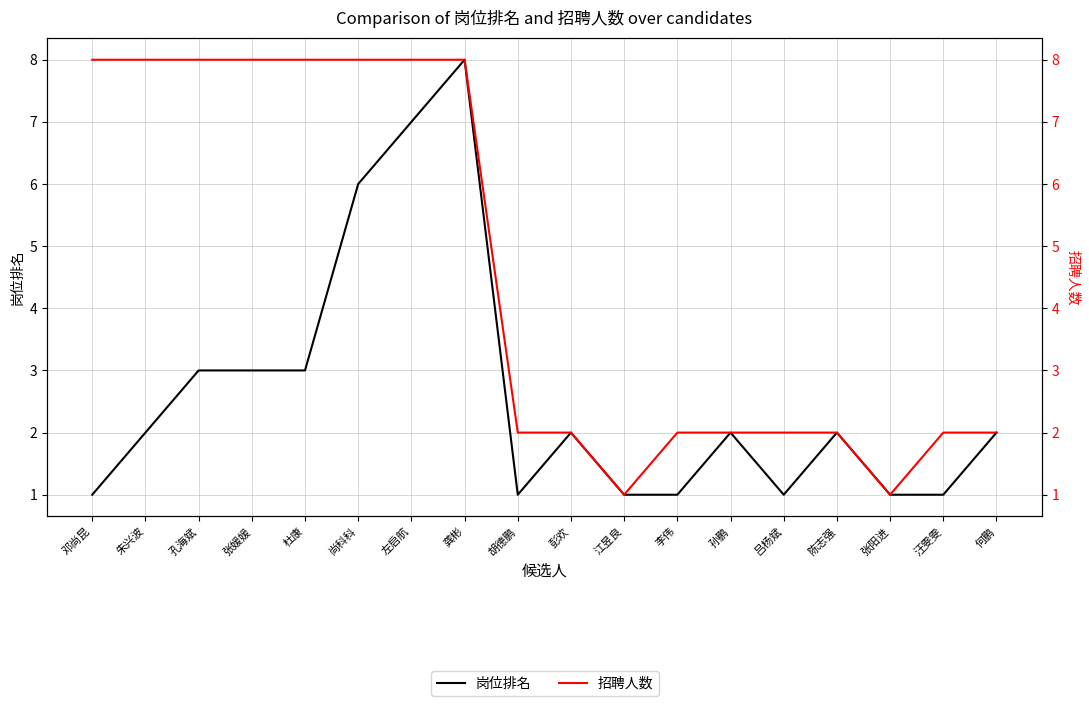

What value does the 招聘人数 series have at 李伟?

2